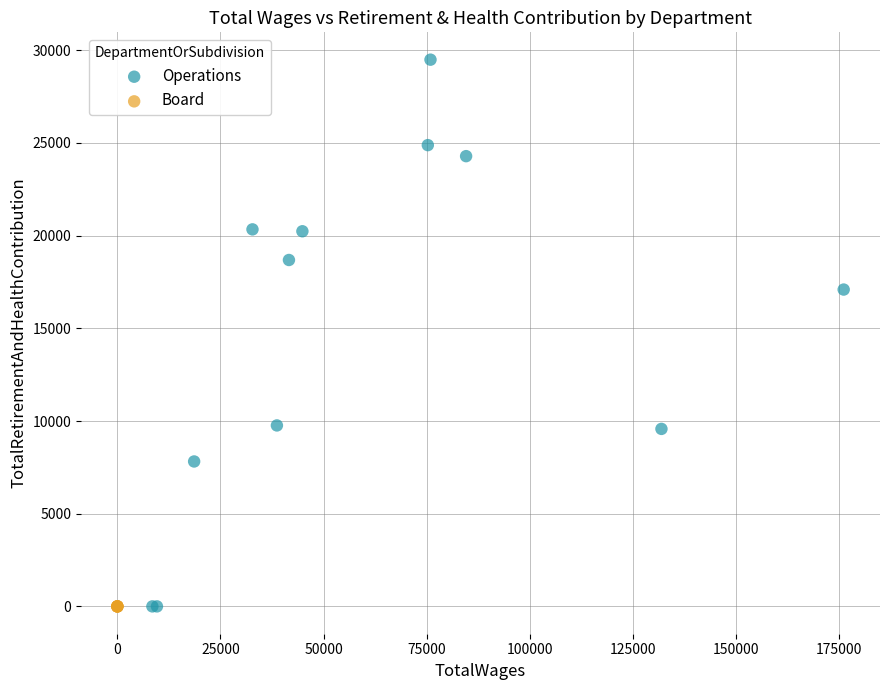

Which series contains the highest Y value?

Operations